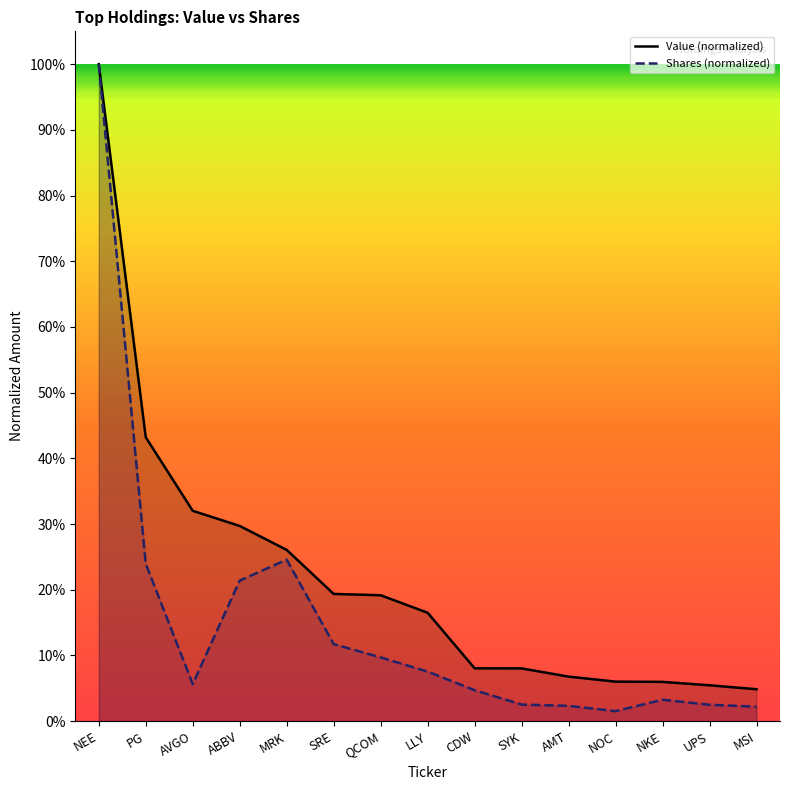

Rank the series by their maximum value, from lowest to highest.

Value (normalized), Shares (normalized)